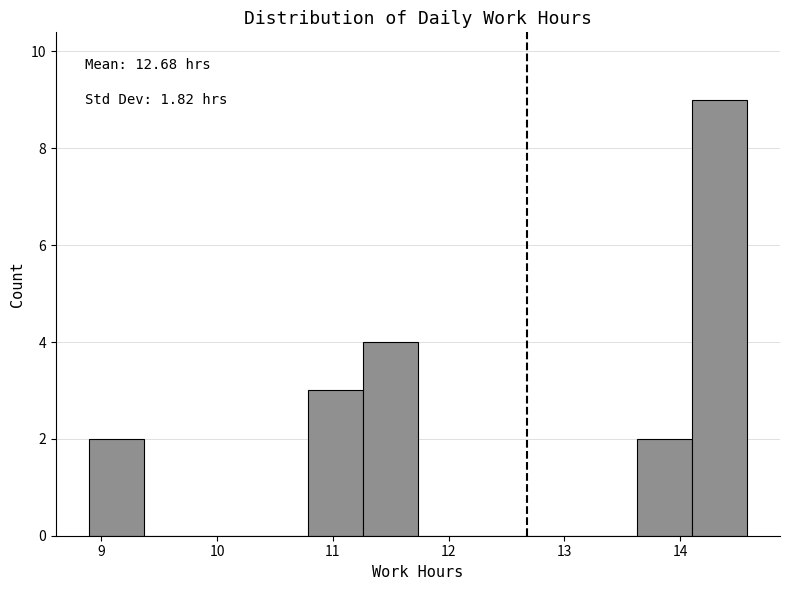

Which range on the x-axis has the tallest bar?

14.1 to 14.6